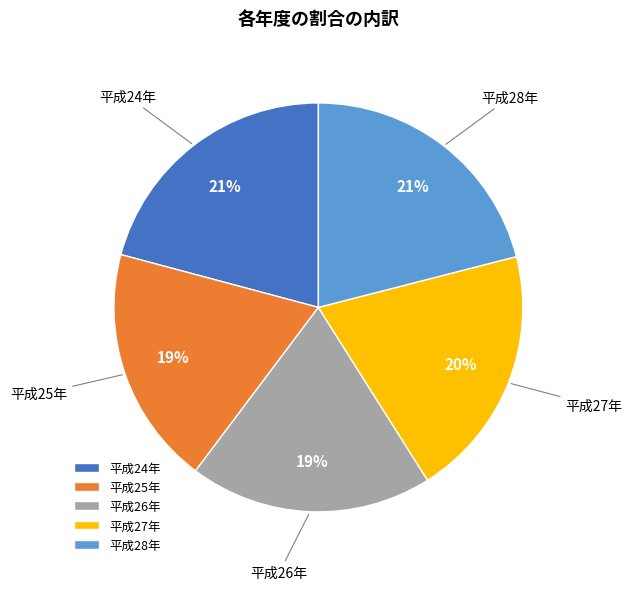

To the nearest percent, what is the combined percentage of 平成25年 and 平成28年?

40%